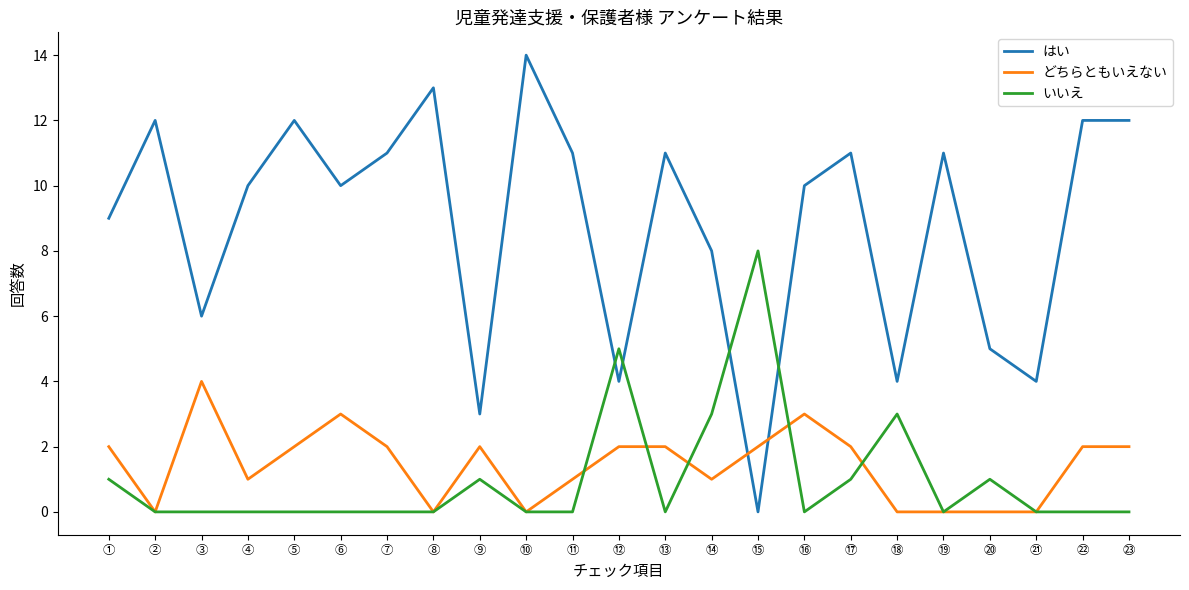

Which series has the largest total across all categories?

はい